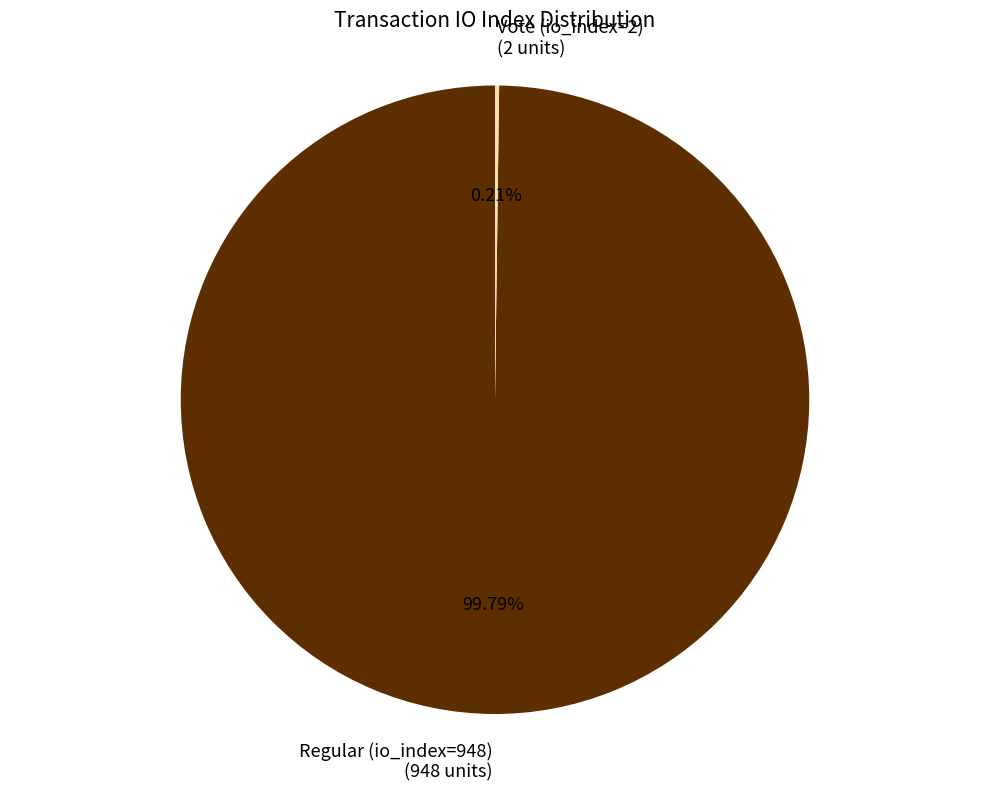

Does any single category account for the majority?

Yes